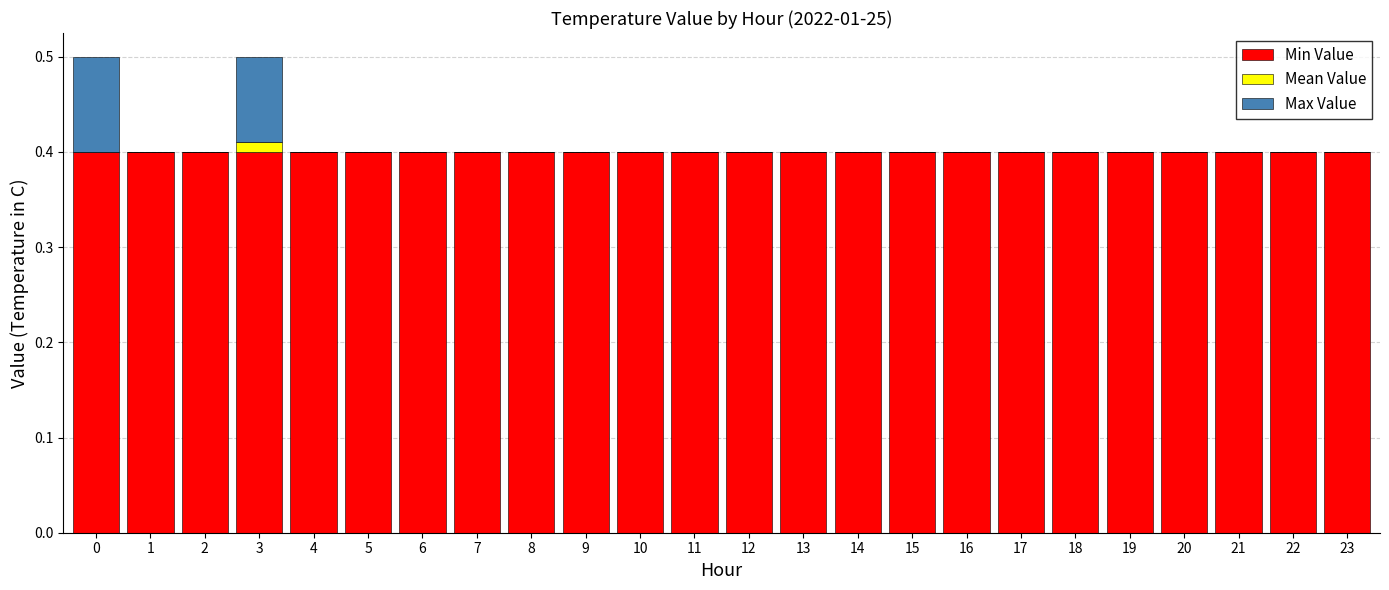

What is the maximum value for Min Value?

0.4